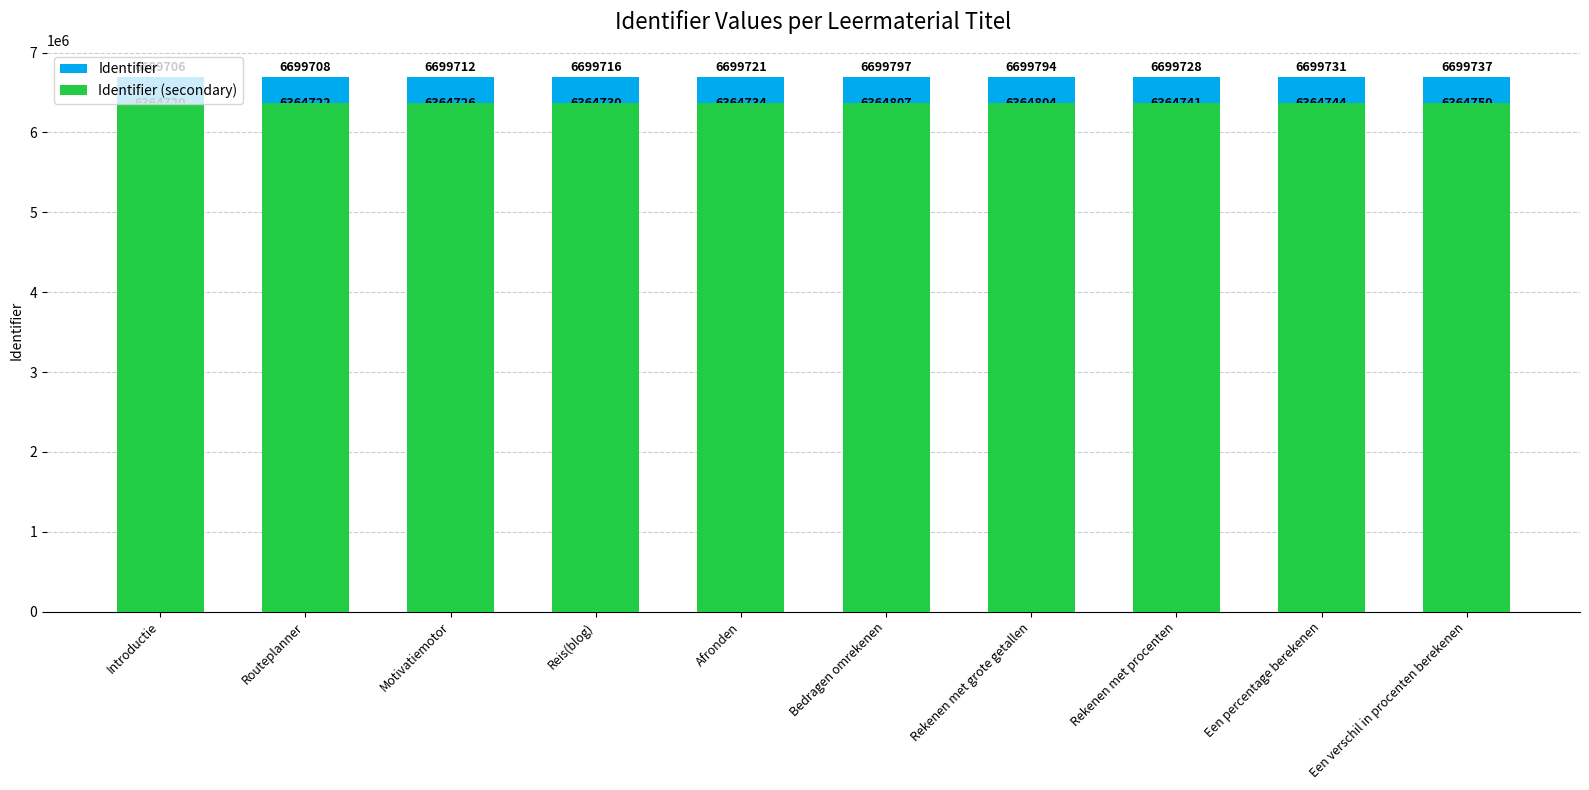

Reading right to left, what are all the values shown in this chart?

Identifier: 6699737	6699731	6699728	6699794	6699797	6699721	6699716	6699712	6699708	6699706
Identifier (secondary): 6364750	6364744	6364741	6364804	6364807	6364734	6364730	6364726	6364722	6364720